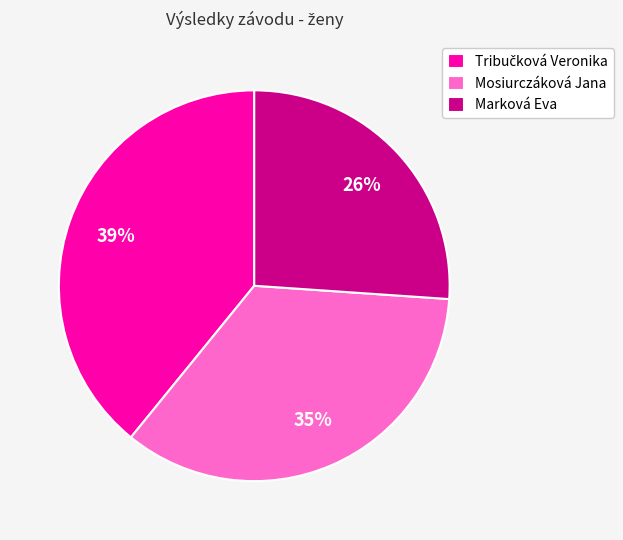

What percentage is the Mosiurczáková Jana slice, to the nearest percent?

35%